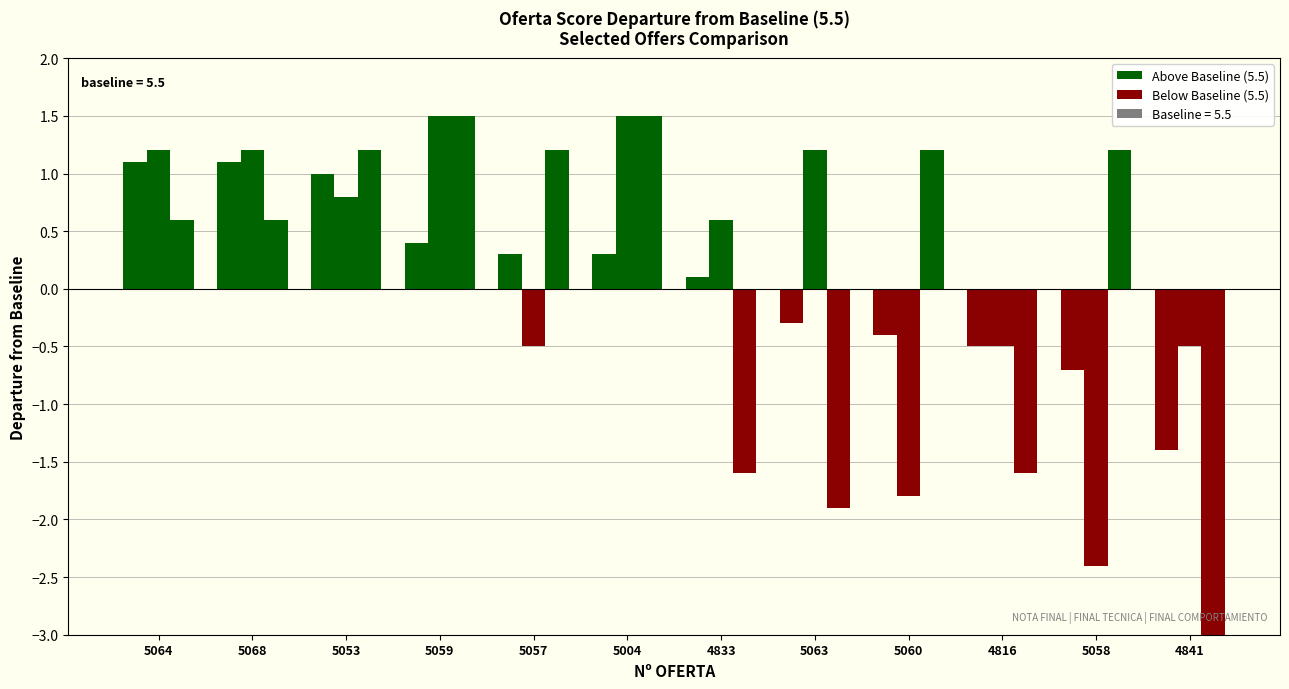

The NOTA FINAL series shows 0.6 at 5059. True or false?

False